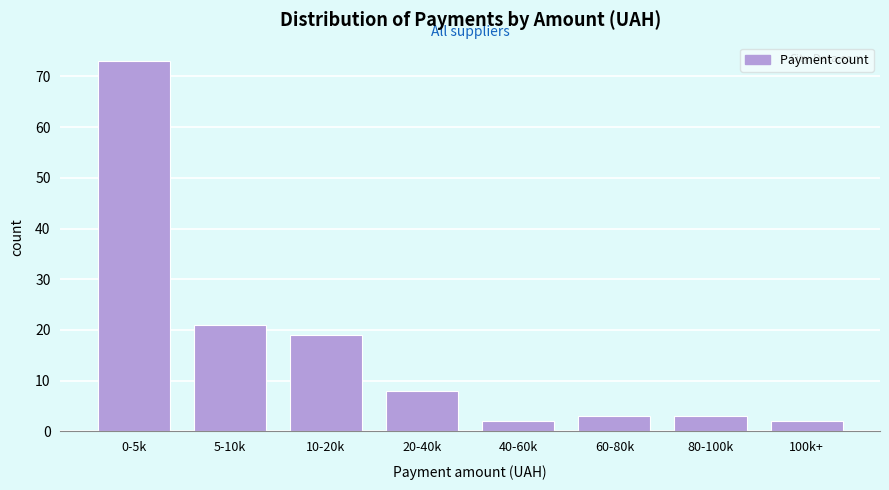

Reading left to right, what are all the values shown in this chart?

0-5k=73	5-10k=21	10-20k=19	20-40k=8	40-60k=2	60-80k=3	80-100k=3	100k+=2